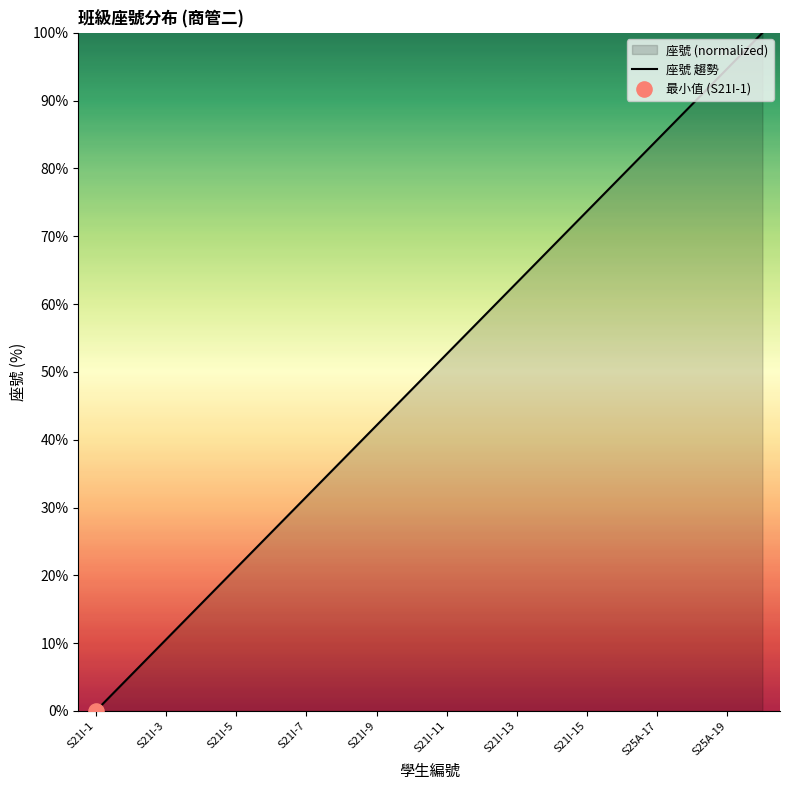

Between S21I-13 and S25A-19, which is larger?

S25A-19